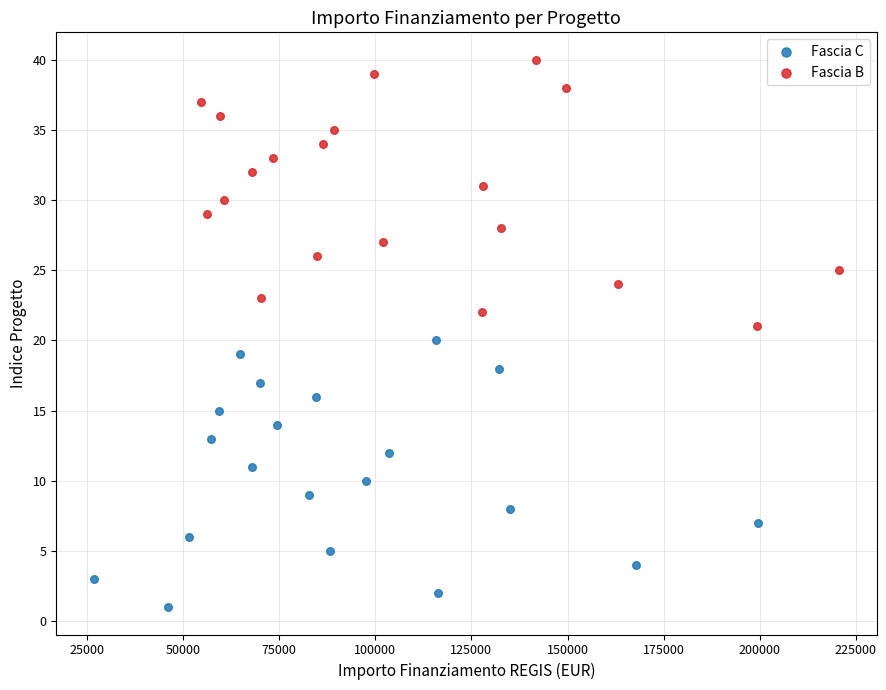

Which series reaches the minimum Y coordinate?

Fascia C